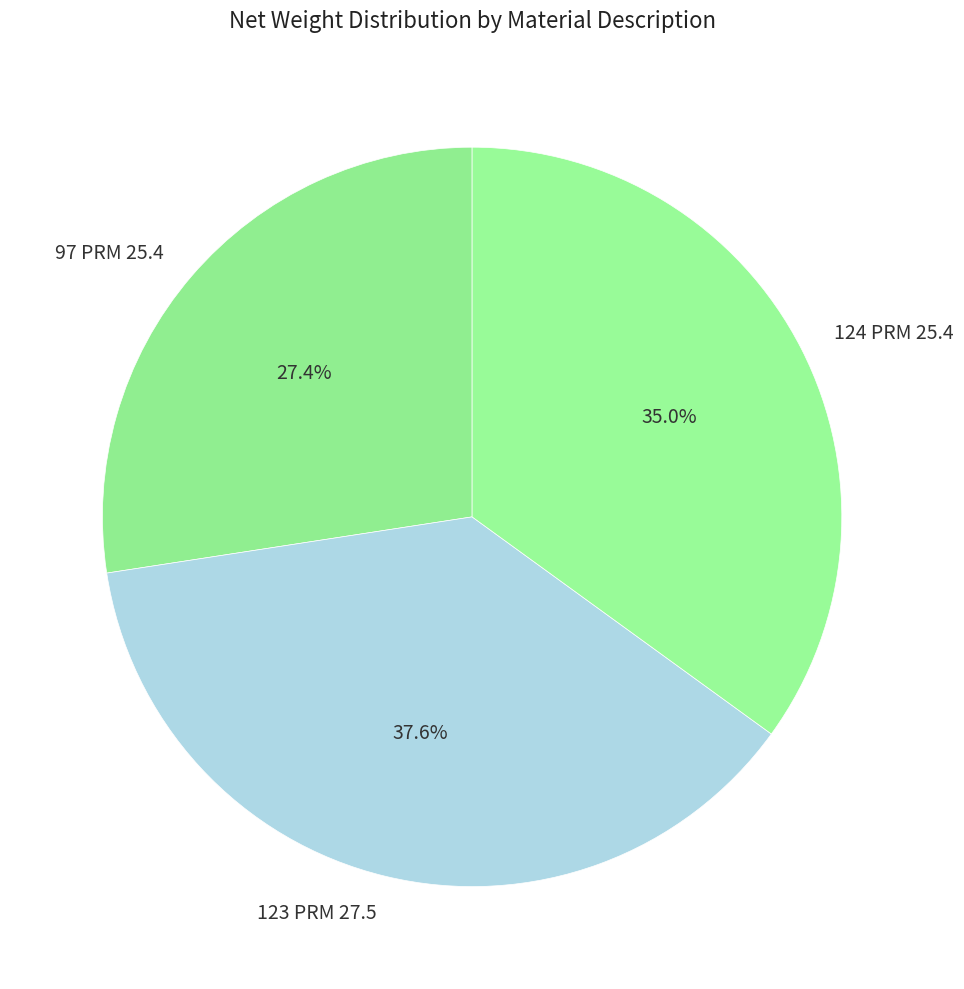

Rank the categories by value from highest to lowest.

123 PRM 27.5, 124 PRM 25.4, 97 PRM 25.4